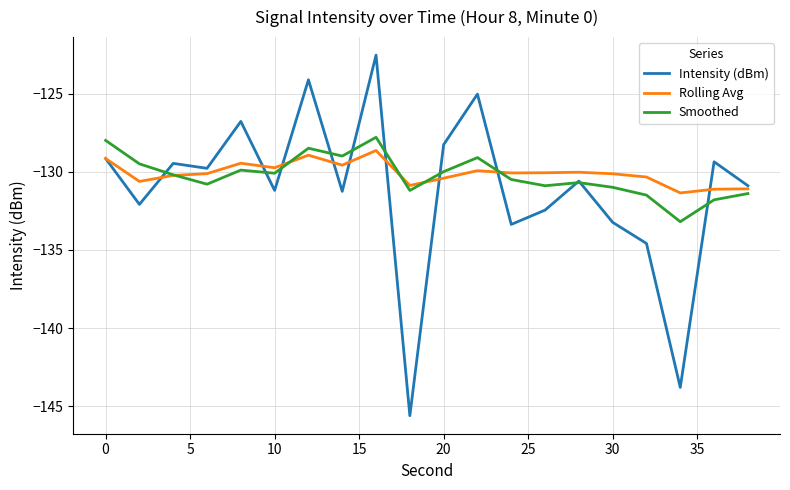

Does the chart have visible grid lines?

Yes